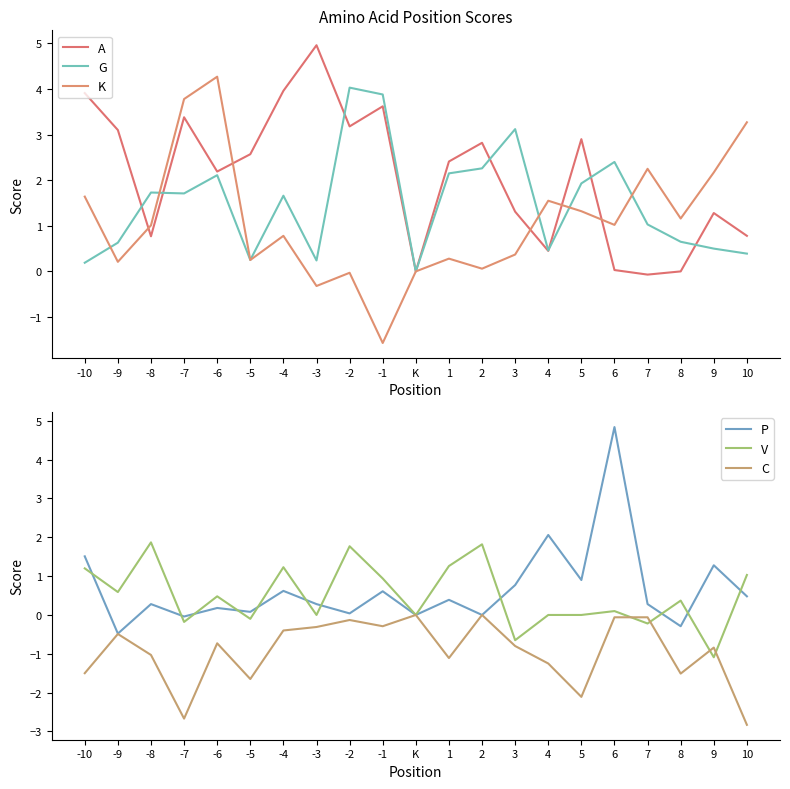

Reading right to left, transcribe all the data shown in this chart.

A: 0.8	1.3	0.0	-0.1	0.0	2.9	0.5	1.3	2.8	2.4	0.0	3.6	3.2	5.0	4.0	2.6	2.2	3.4	0.8	3.1	3.9
G: 0.4	0.5	0.7	1.0	2.4	1.9	0.5	3.1	2.3	2.1	0.0	3.9	4.0	0.2	1.7	0.2	2.1	1.7	1.7	0.6	0.2
K: 3.3	2.2	1.2	2.2	1.0	1.3	1.6	0.4	0.1	0.3	0.0	-1.6	-0.0	-0.3	0.8	0.2	4.3	3.8	1.0	0.2	1.6
P: 0.5	1.3	-0.3	0.3	4.8	0.9	2.1	0.8	0.0	0.4	0.0	0.6	0.0	0.3	0.6	0.1	0.2	-0.0	0.3	-0.5	1.5
V: 1.0	-1.1	0.4	-0.2	0.1	0.0	0.0	-0.7	1.8	1.3	0.0	0.9	1.8	0.0	1.2	-0.1	0.5	-0.2	1.9	0.6	1.2
C: -2.8	-0.8	-1.5	-0.1	-0.1	-2.1	-1.2	-0.8	0.0	-1.1	0.0	-0.3	-0.1	-0.3	-0.4	-1.6	-0.7	-2.7	-1.0	-0.5	-1.5